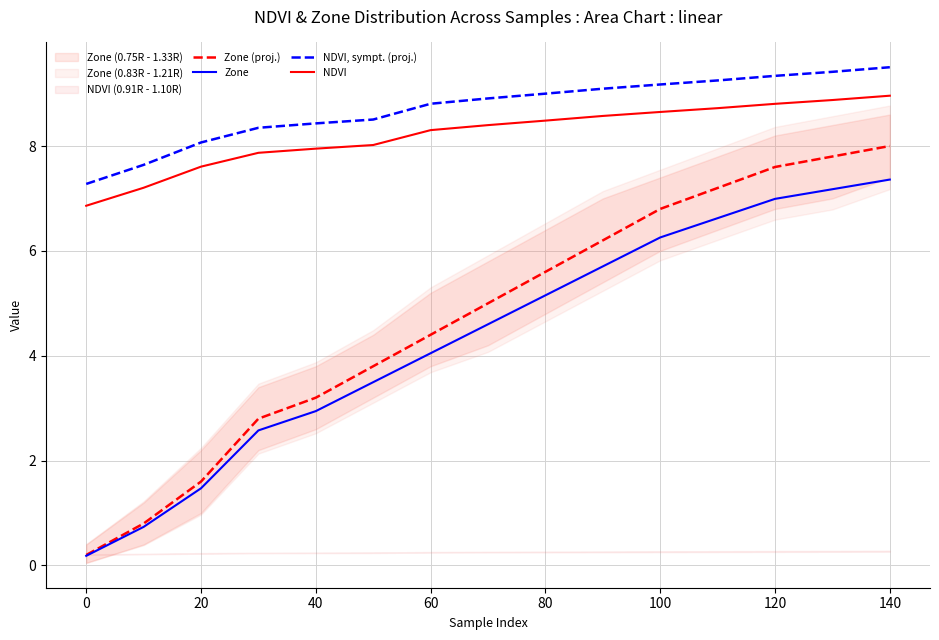

Is it true that Zone (proj.) equals 5.6 at 80?

True